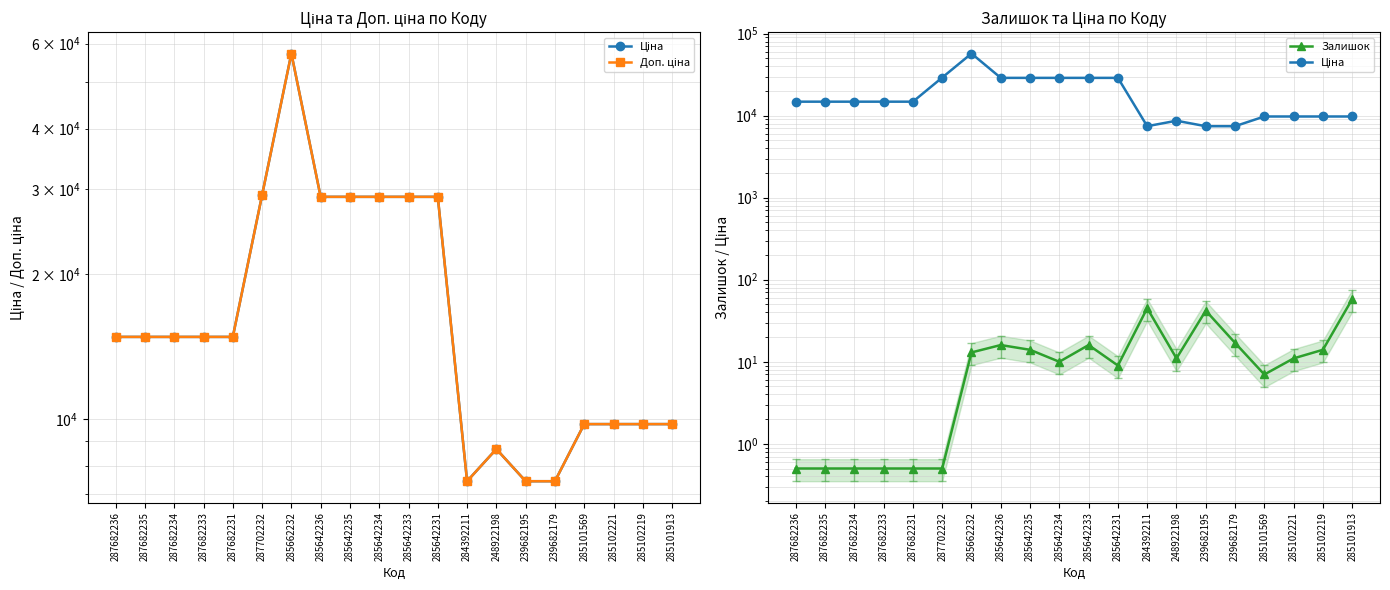

True or false: Ціна and Доп. ціна intersect in this chart.

False